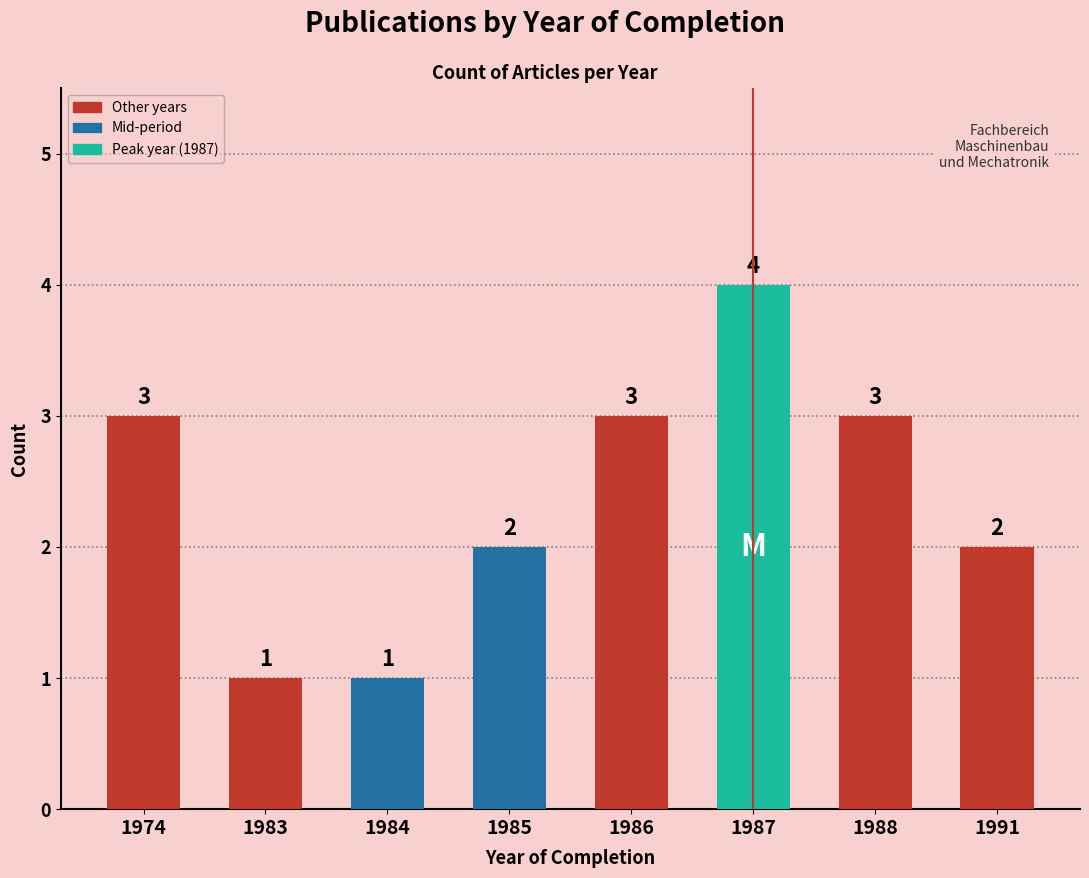

What is the sum of the values at 1991 and 1984?

3